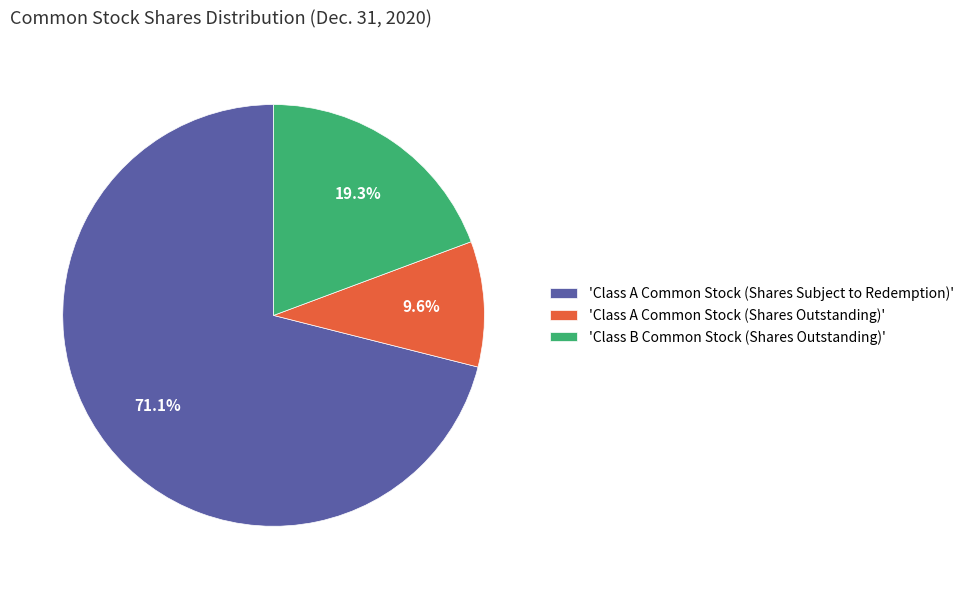

To the nearest percent, what is the difference between the largest and smallest slice percentages?

61%